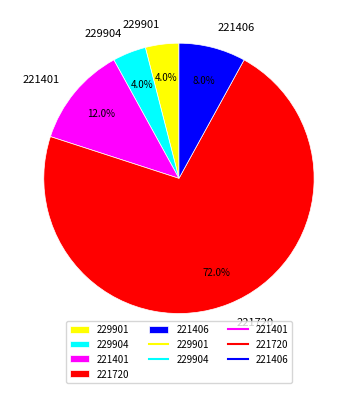

Count the number of slices in the pie.

5